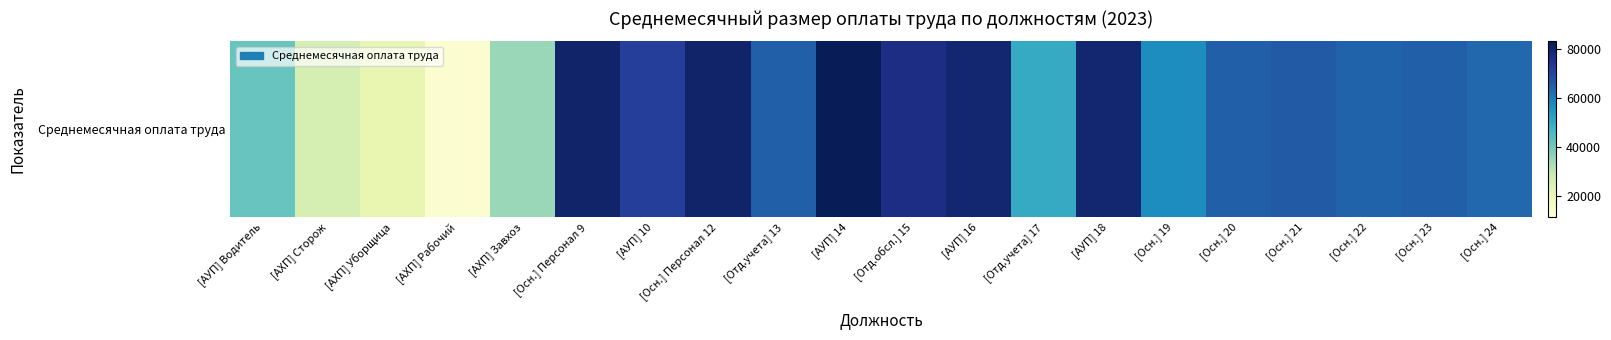

What is the difference between the second highest and minimum values?

66645.3